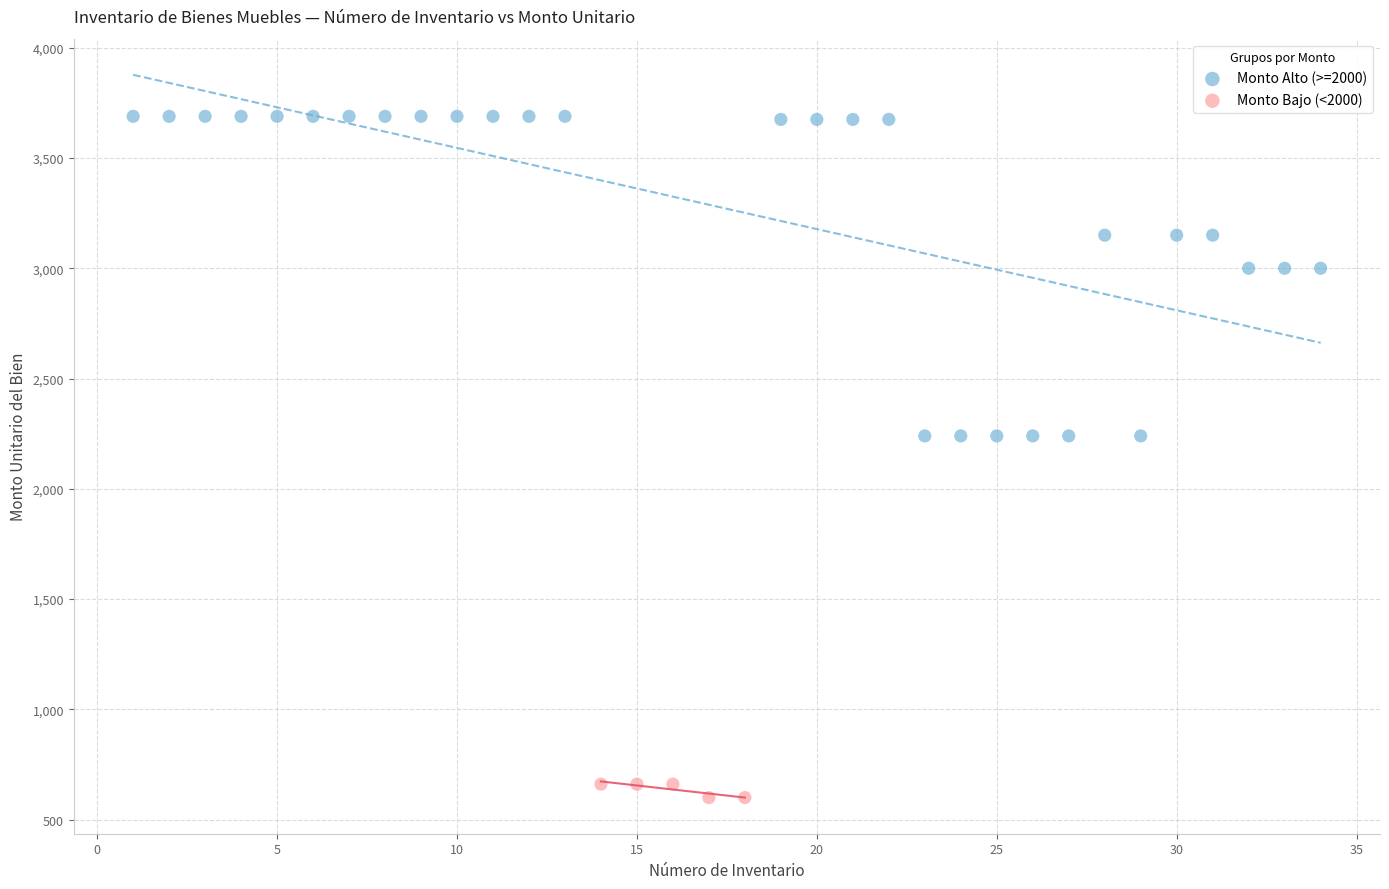

What are all the series names shown in the legend?

Monto Alto (>=2000), Monto Bajo (<2000)